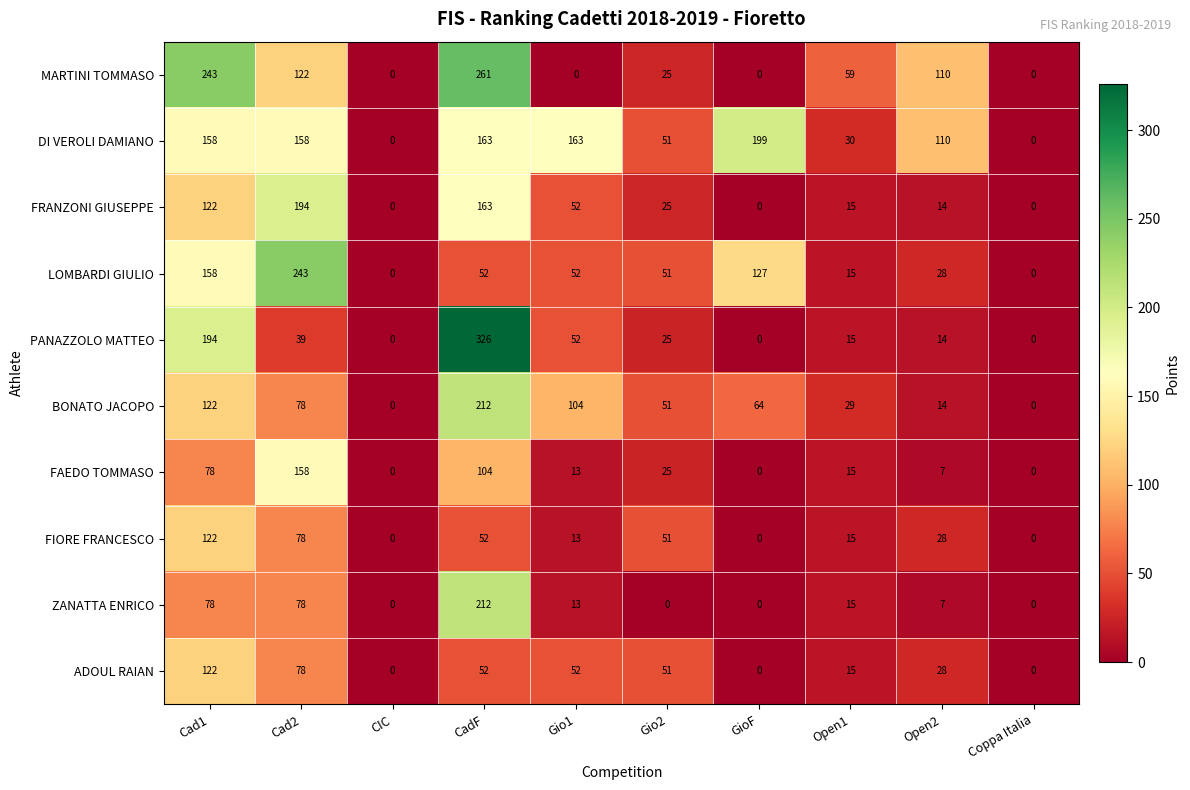

Is it true that ADOUL RAIAN equals 15 at Open1?

True